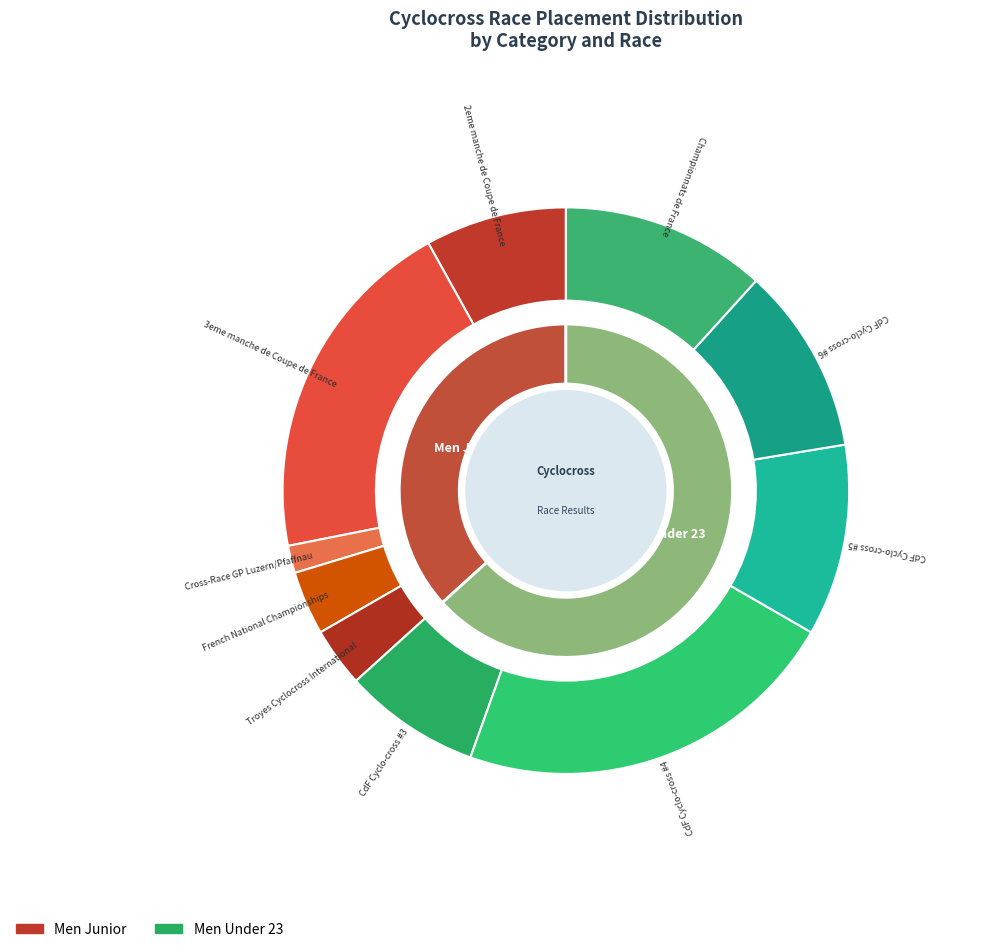

At 1, list the series in order from smallest to largest.

Men Junior, Men Under 23